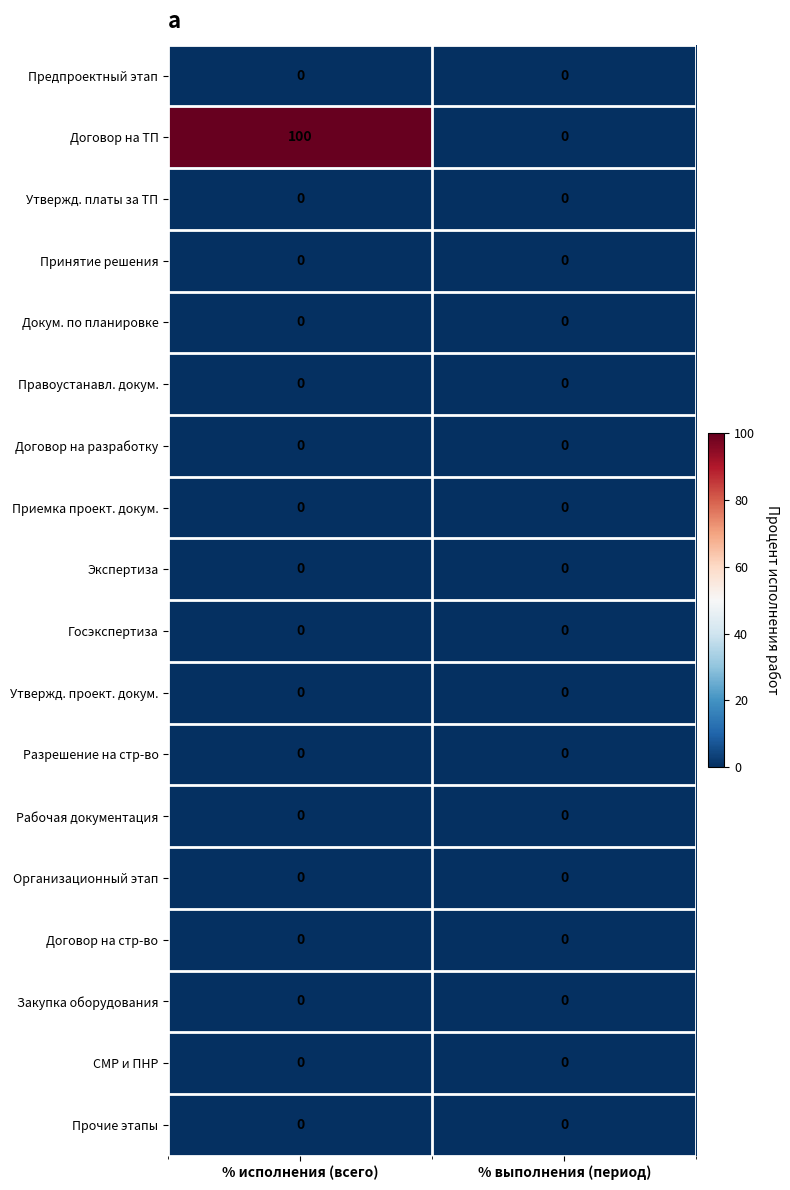

At which category does the chart reach its peak across all series?

% исполнения (всего)